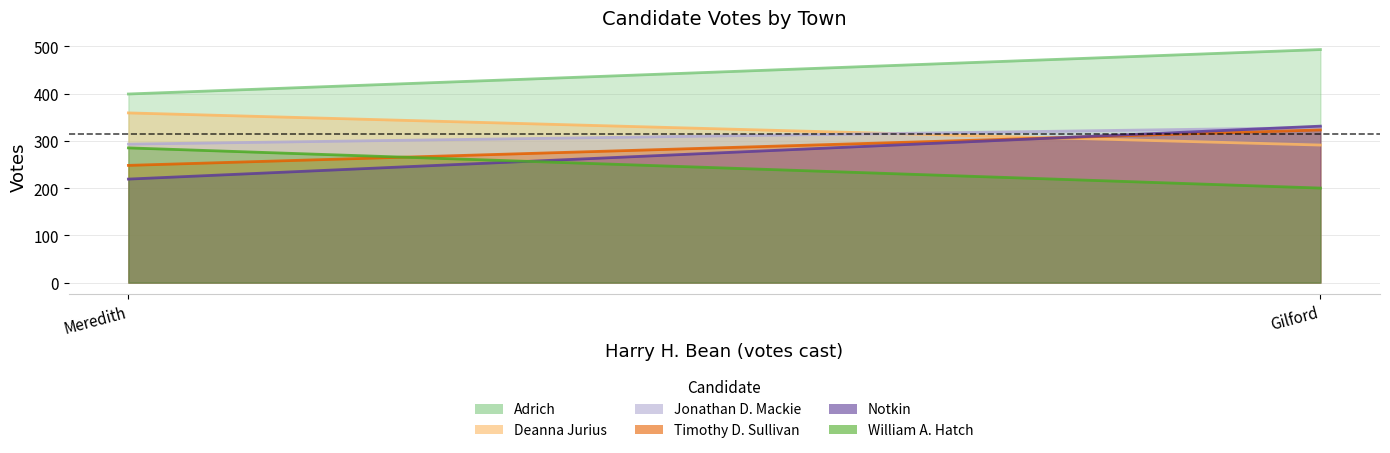

How many data points in Timothy D. Sullivan are less than 323?

1